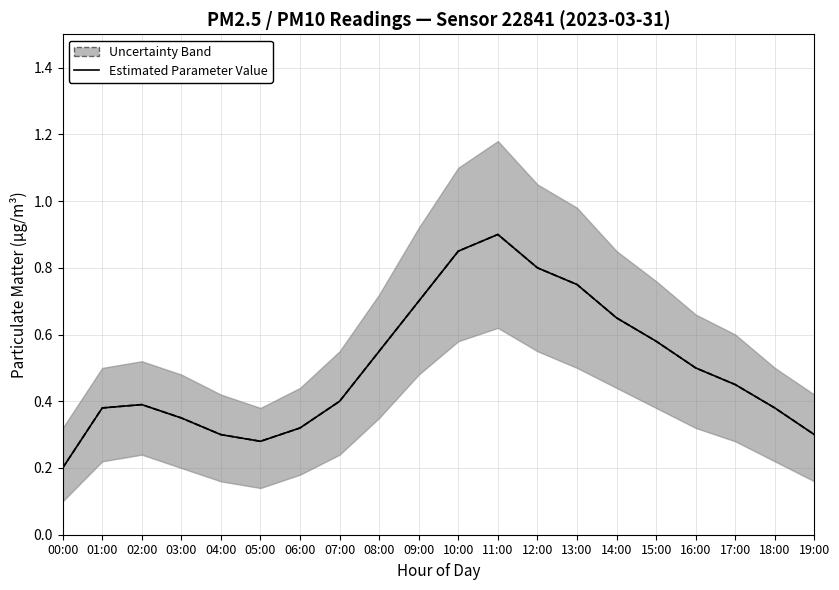

Between 16:00 and 12:00, which is larger?

12:00